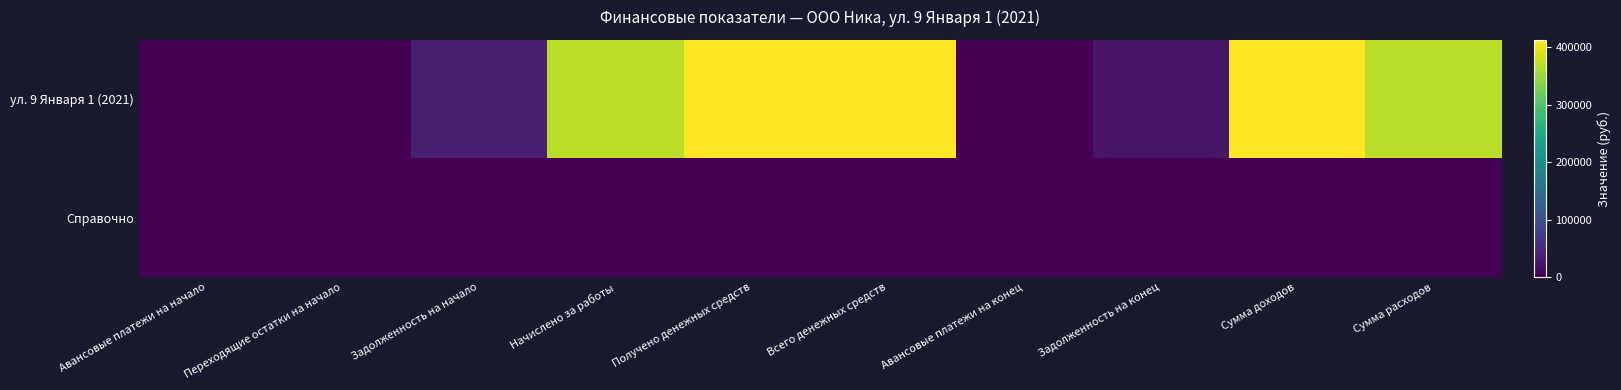

Between Сумма расходов and Получено денежных средств, which is larger?

Получено денежных средств